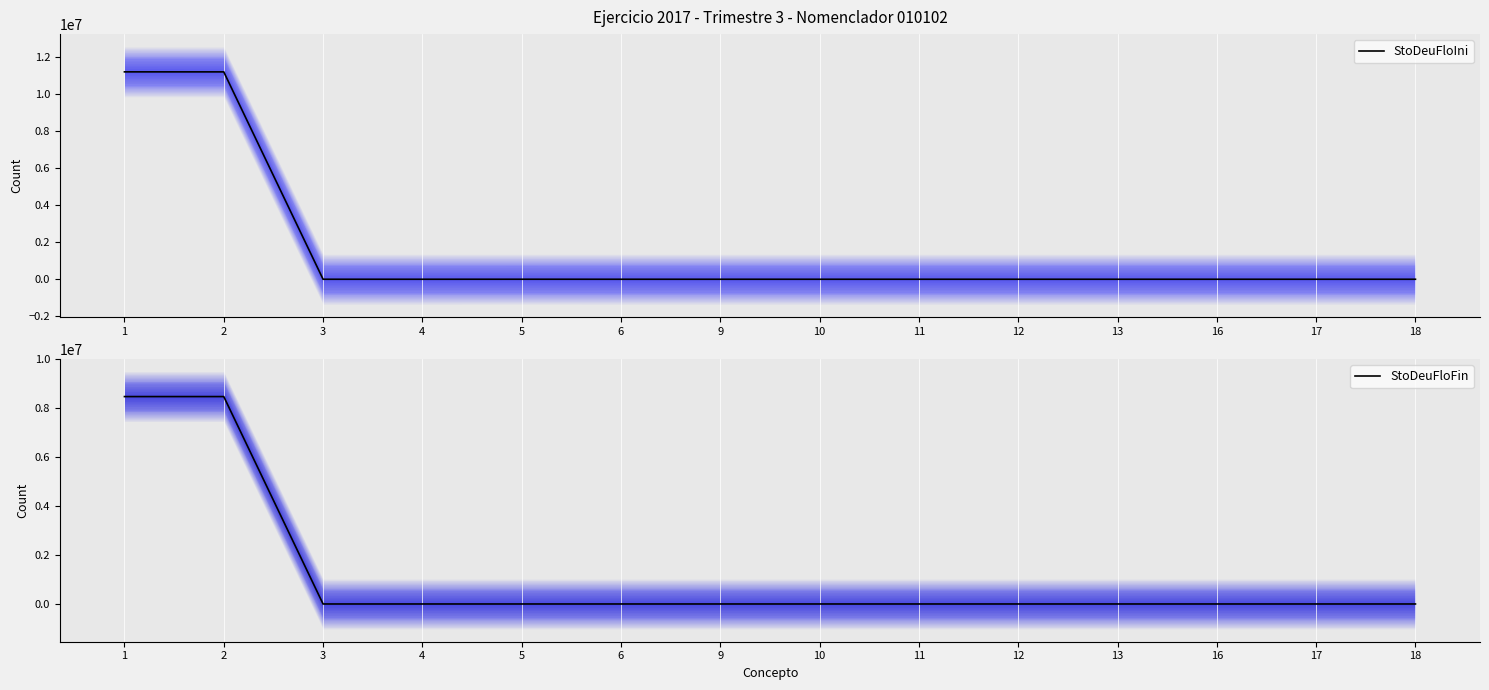

How many series are shown in this chart?

2